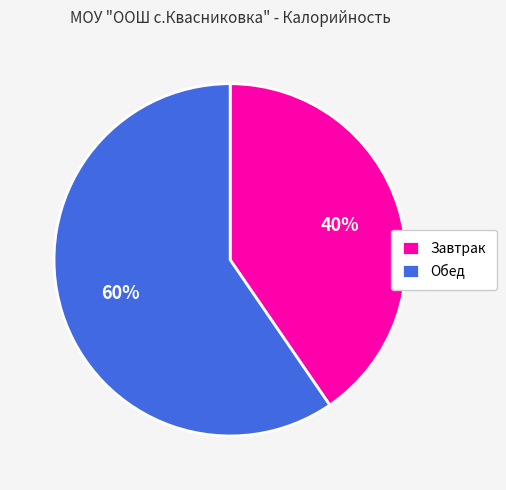

Which slice is the smallest?

Завтрак